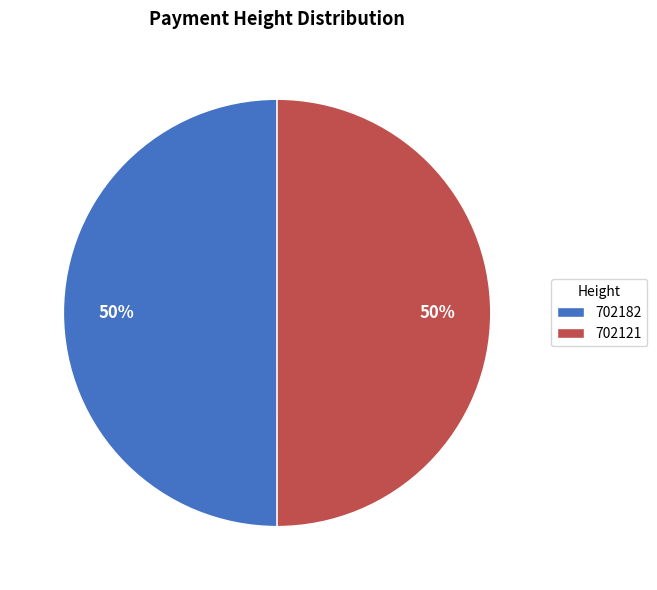

The 702182 slice represents 39% of the pie. True or false?

False